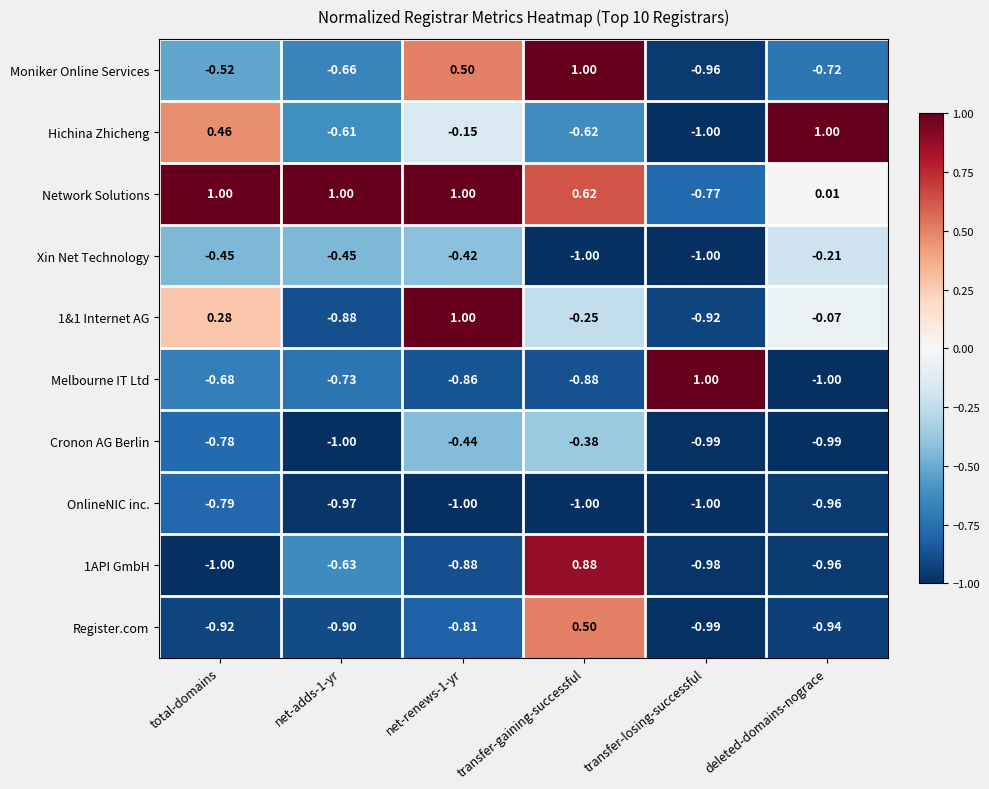

Which category has the highest value in the Xin Net Technology series?

deleted-domains-nograce